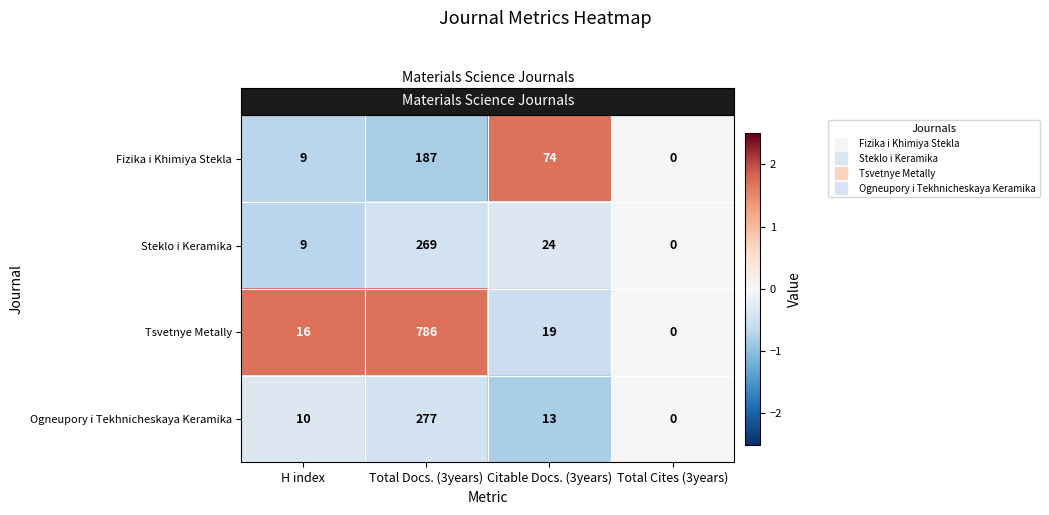

Which series has the largest range (max minus min)?

Tsvetnye Metally